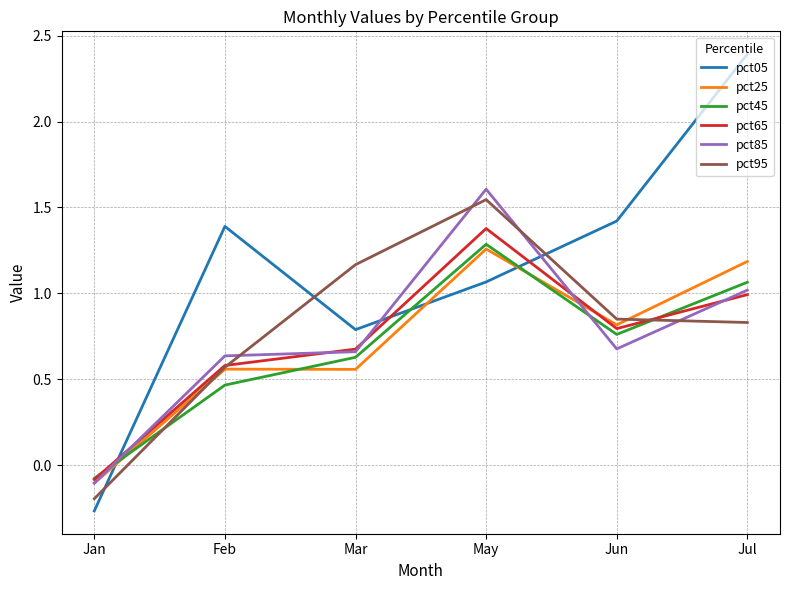

Rank the categories by pct65 value from highest to lowest.

May, Jul, Jun, Mar, Feb, Jan